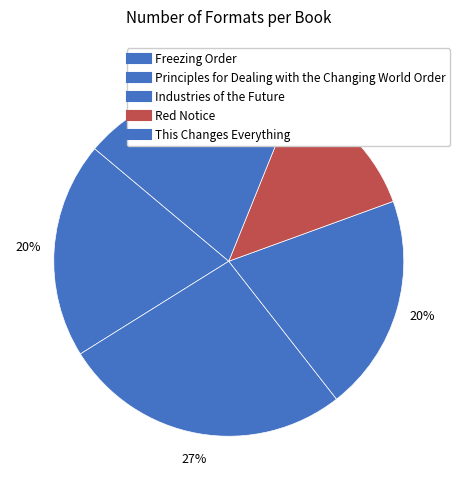

How many segments does this pie chart have?

5